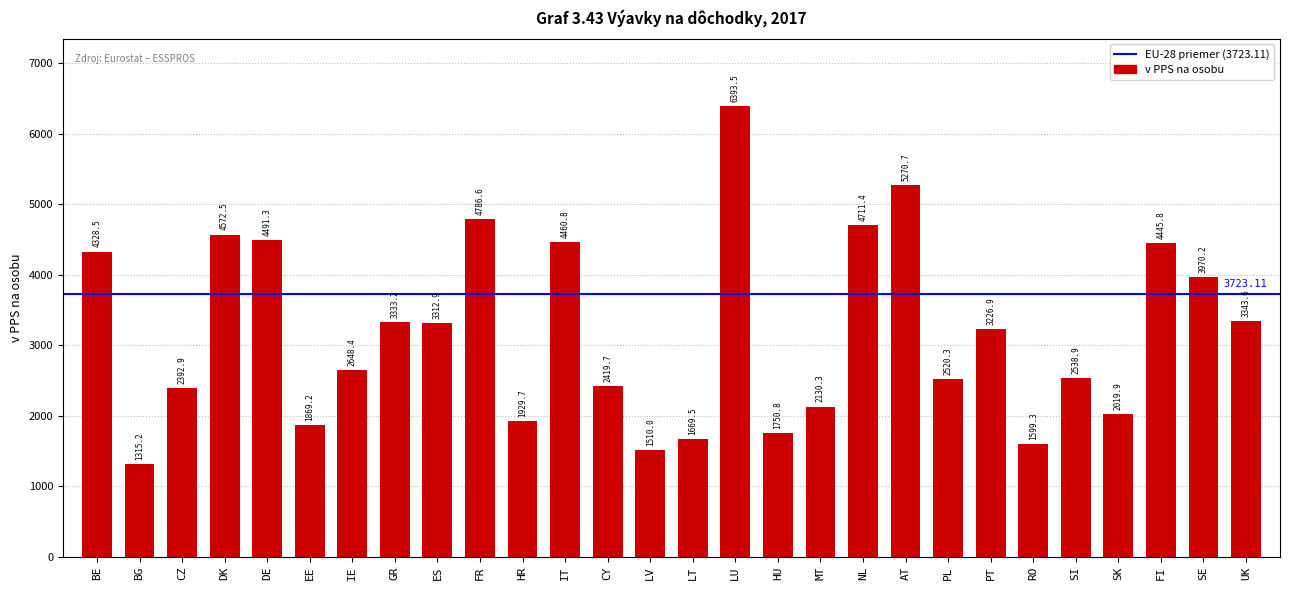

Reading right to left, list all the values displayed in this chart.

UK=3343.6	SE=3970.2	FI=4445.8	SK=2019.9	SI=2538.9	RO=1599.3	PT=3226.9	PL=2520.3	AT=5270.7	NL=4711.4	MT=2130.3	HU=1750.8	LU=6393.5	LT=1669.5	LV=1510.0	CY=2419.7	IT=4460.8	HR=1929.7	FR=4786.6	ES=3312.9	GR=3333.2	IE=2648.4	EE=1869.2	DE=4491.3	DK=4572.5	CZ=2392.9	BG=1315.2	BE=4328.5